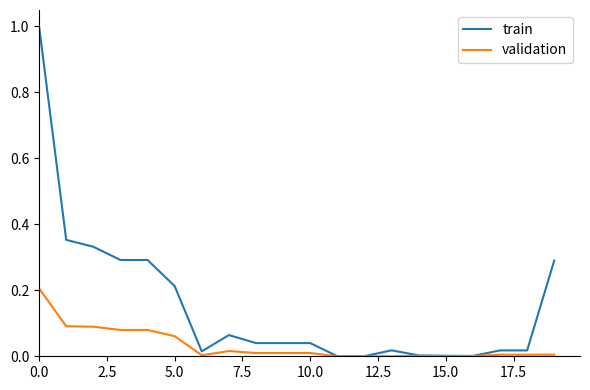

Which series has the largest total across all categories?

train